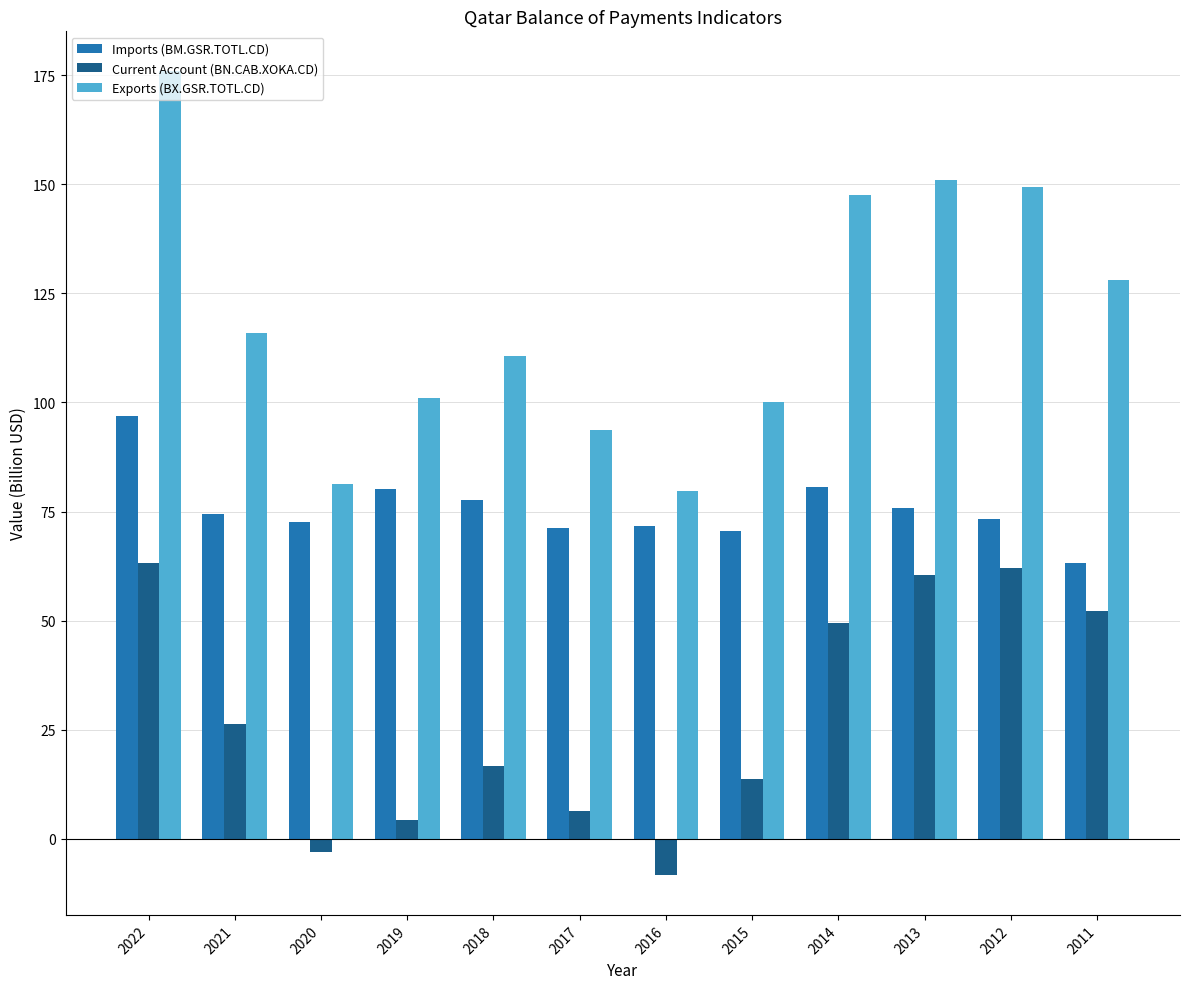

What is the total value across all series at 2016?

143.0